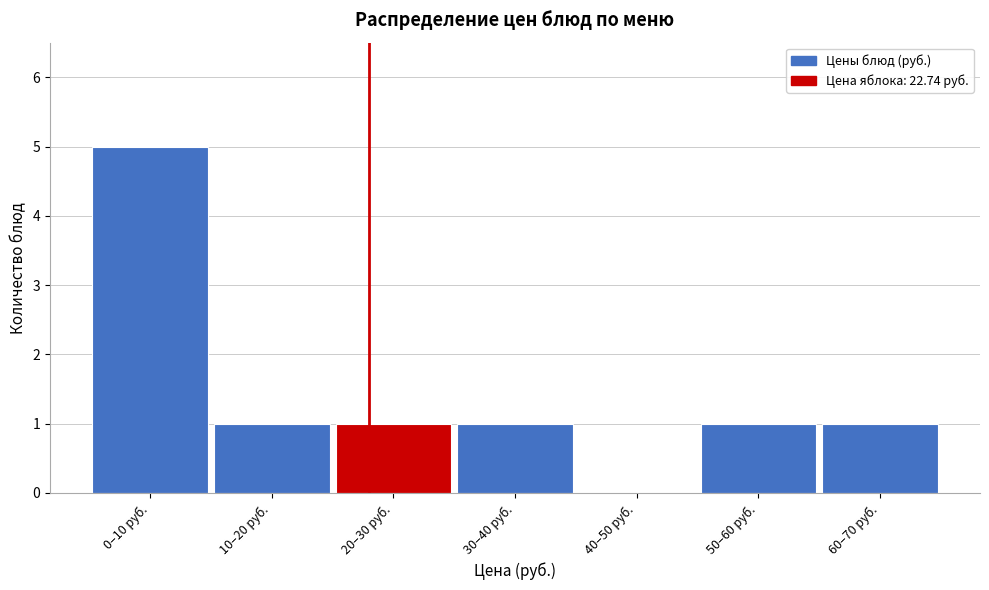

Reading left to right, transcribe all the data shown in this chart.

0–10 руб.=5	10–20 руб.=1	20–30 руб.=1	30–40 руб.=1	40–50 руб.=0	50–60 руб.=1	60–70 руб.=1